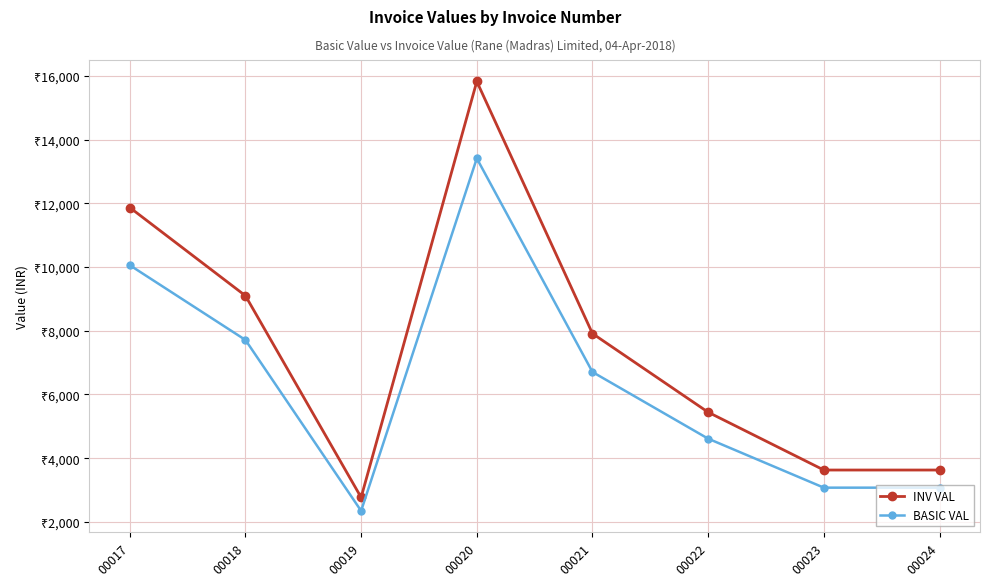

Rank the series by their average value, from lowest to highest.

BASIC VAL, INV VAL